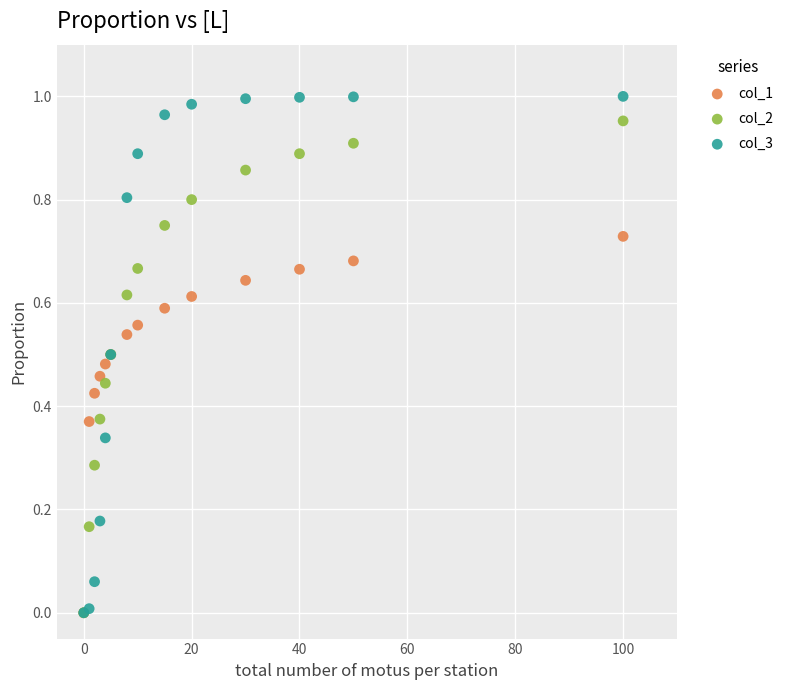

What are all the series names shown in the legend?

col_1, col_2, col_3